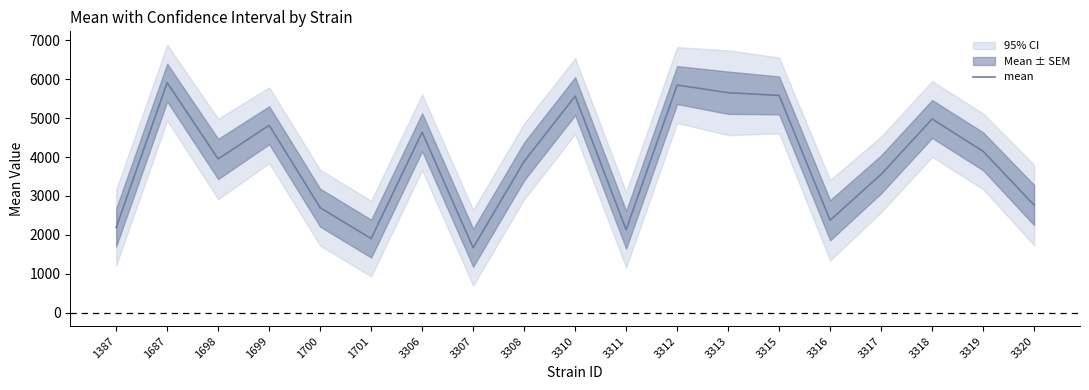

What is the difference between the maximum and minimum values?

4246.2